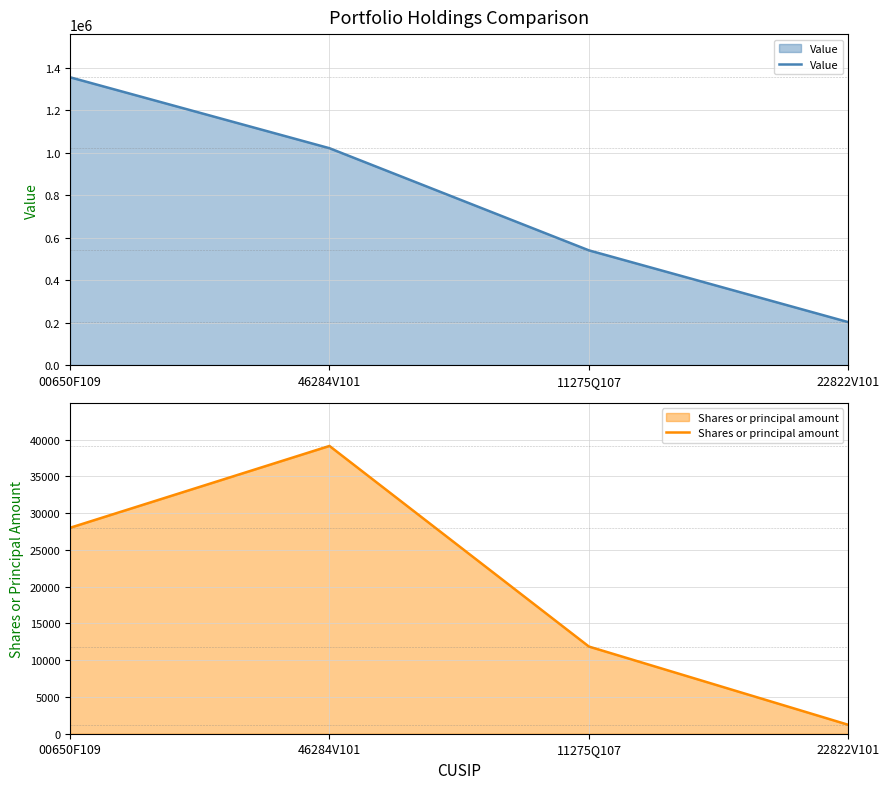

True or false: Shares or principal amount and Value intersect in this chart.

False